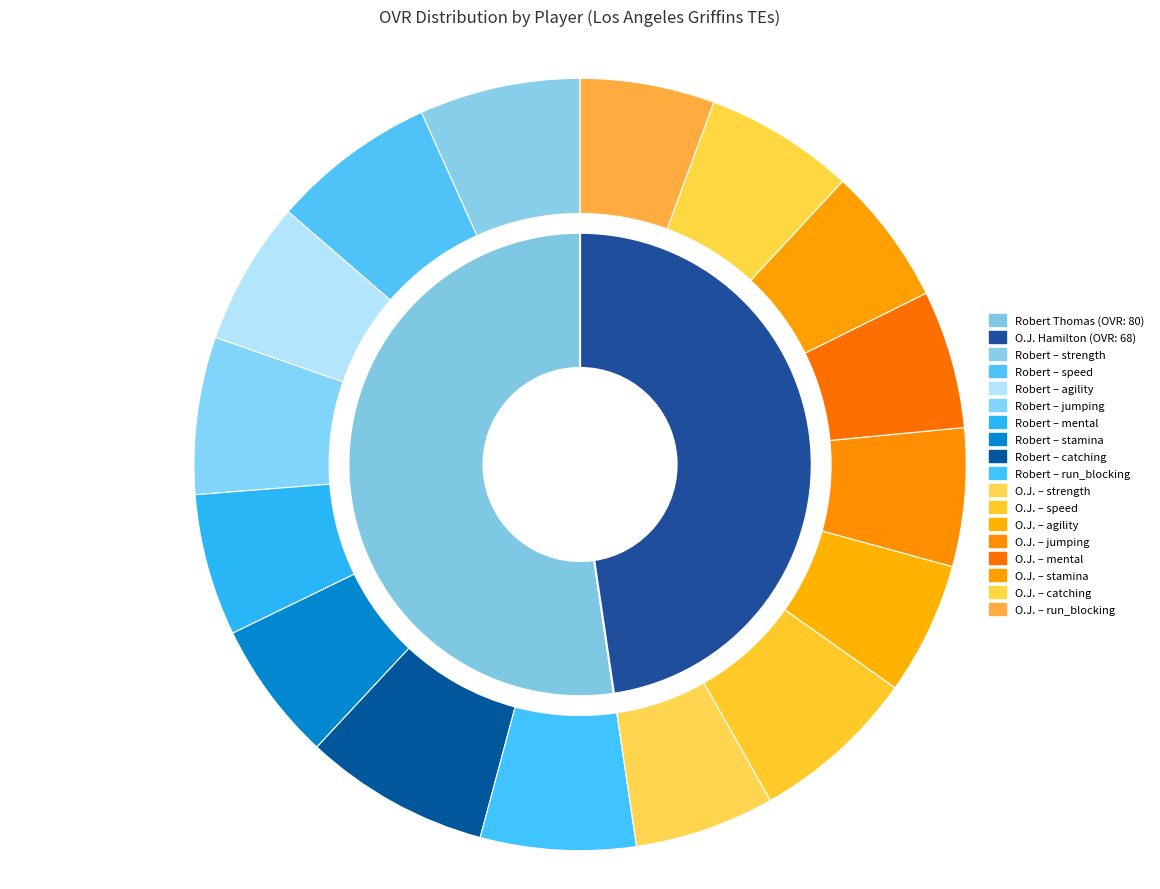

Rank the categories by value from highest to lowest.

Robert, O.J.